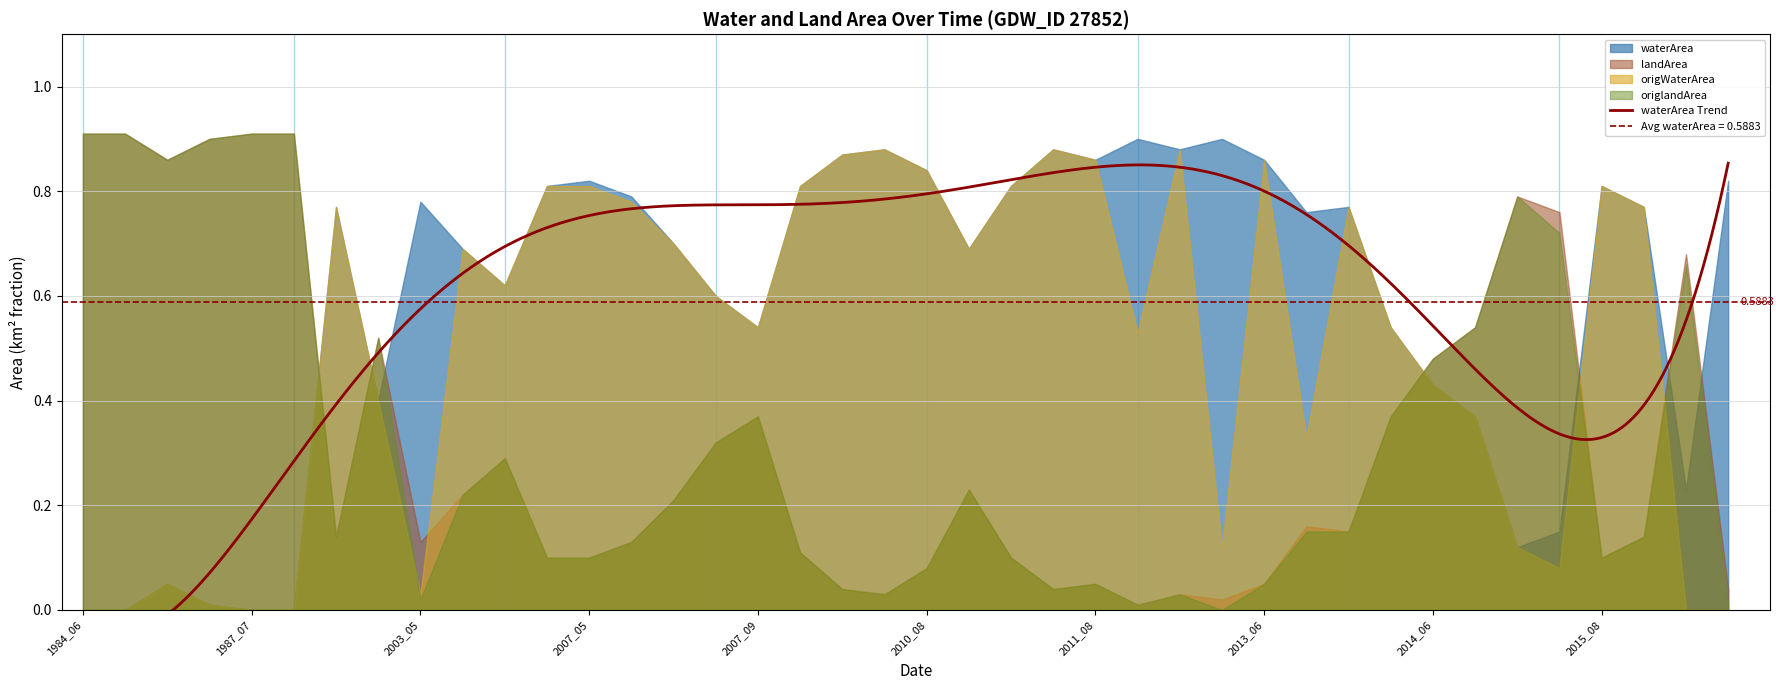

At which category is the sum across all series the highest?

2001_07